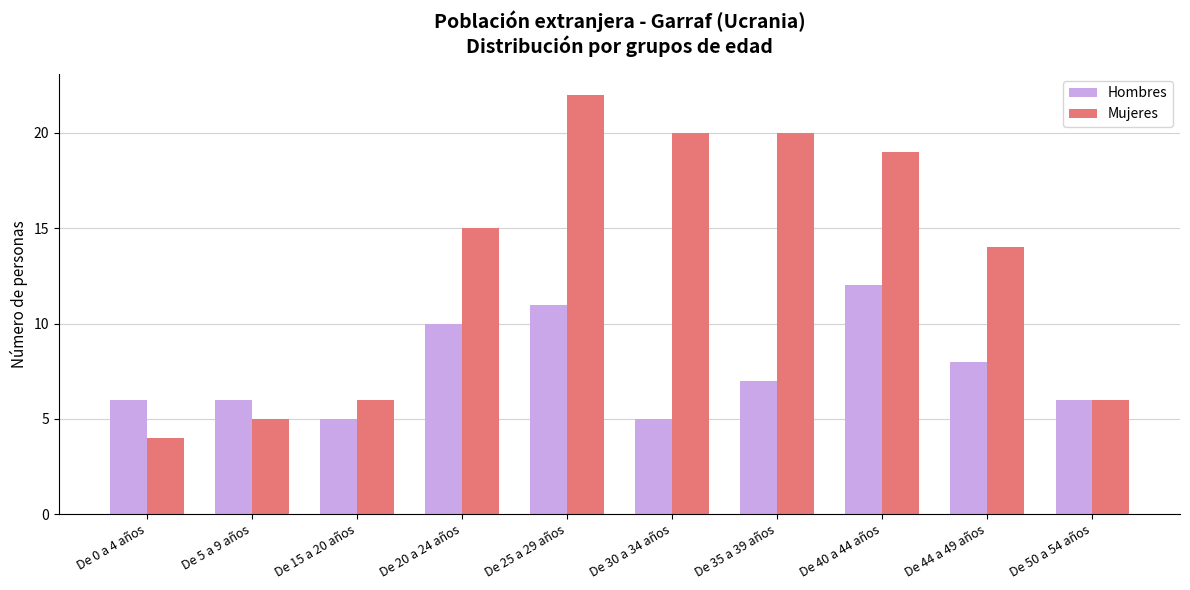

How many values in the Hombres series are below 7?

5